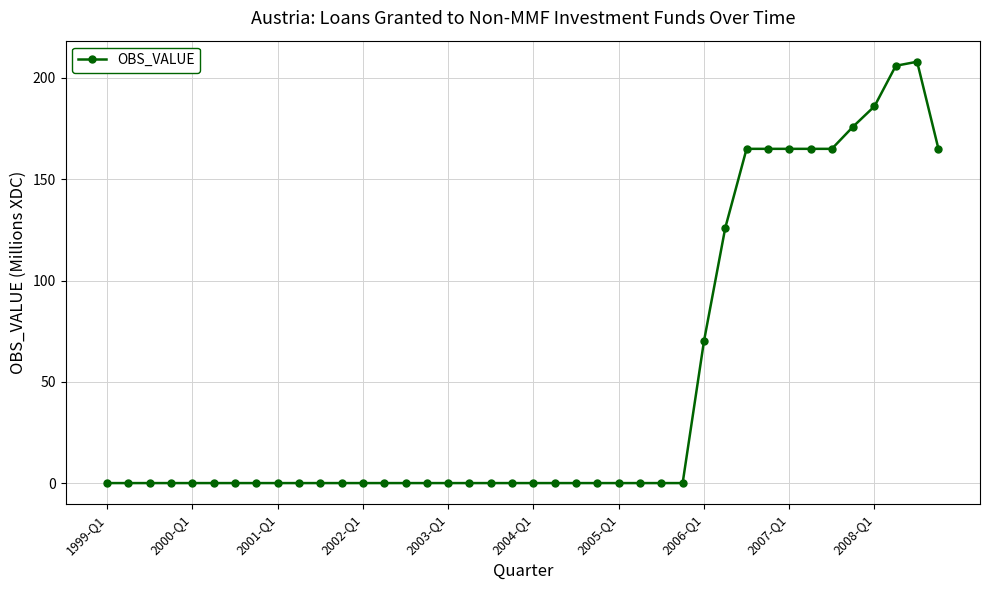

What is the difference between the maximum and minimum values?

208